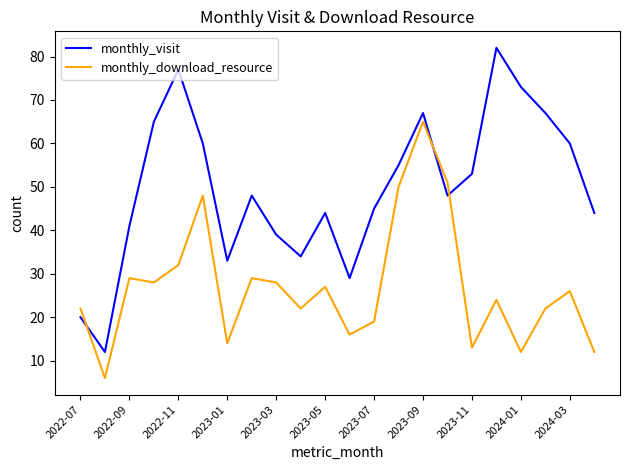

Rank the series by their maximum value, from highest to lowest.

monthly_visit, monthly_download_resource